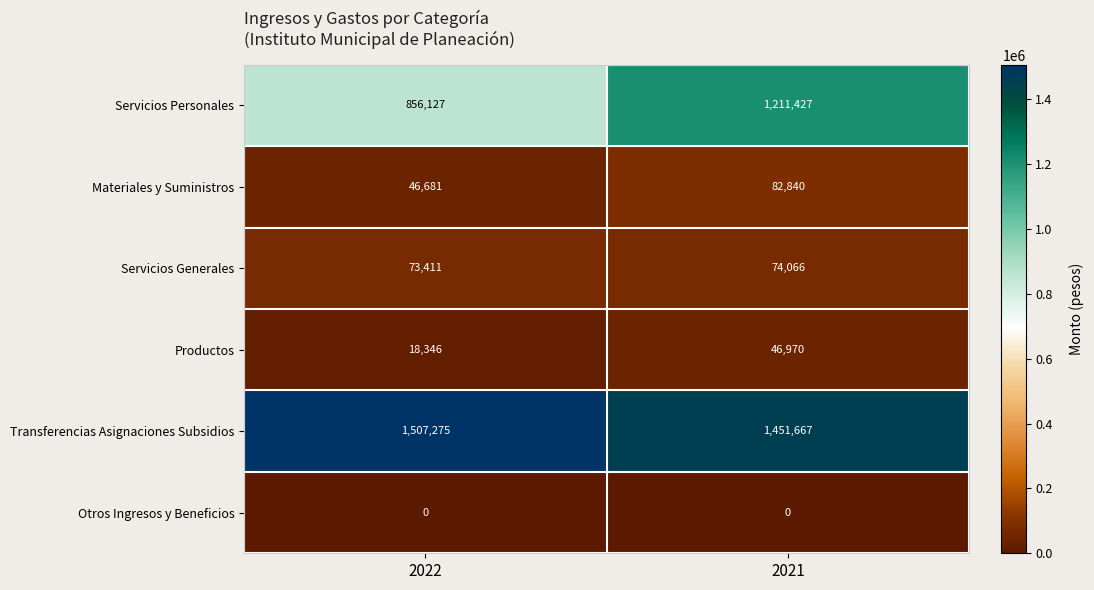

At 2022, list the series in order from smallest to largest.

Otros Ingresos y Beneficios, Productos, Materiales y Suministros, Servicios Generales, Servicios Personales, Transferencias Asignaciones Subsidios